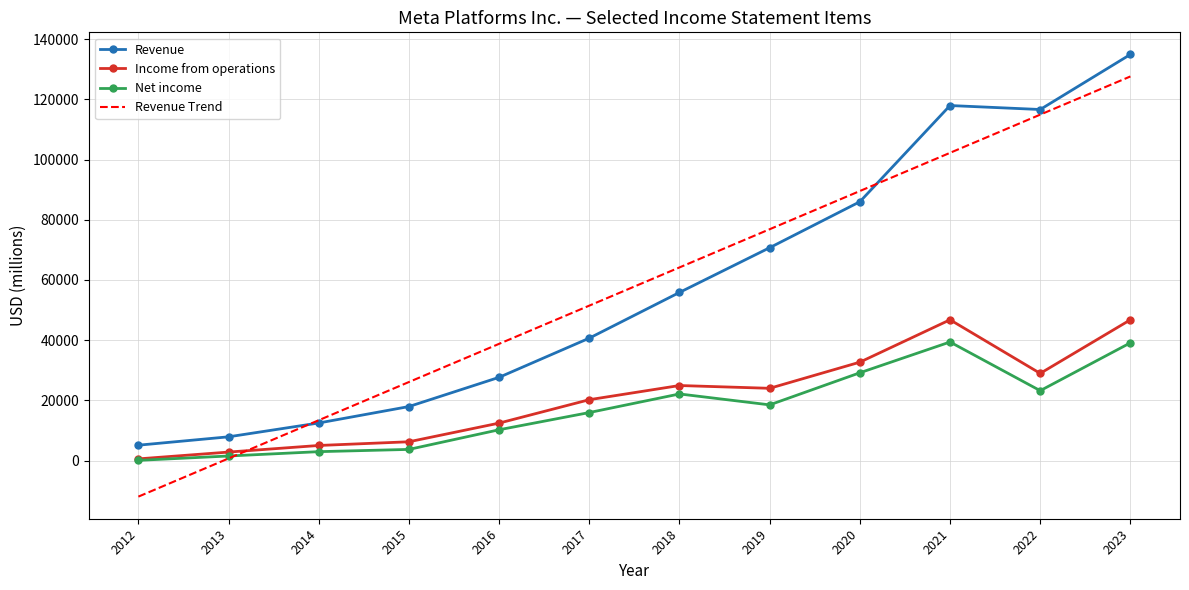

Which series has the largest range (max minus min)?

Revenue Trend